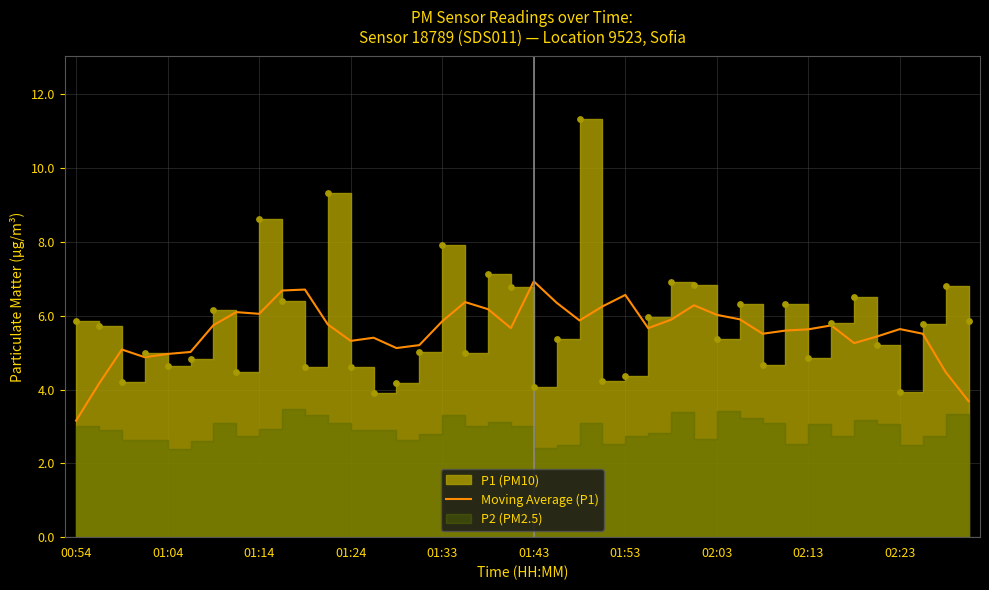

Between 01:24 and 02:13, which is larger?

02:13